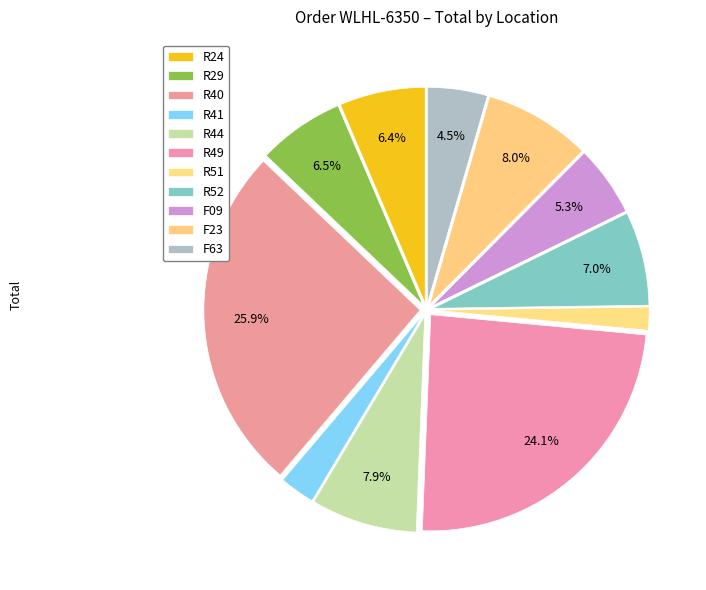

How many segments does this pie chart have?

11